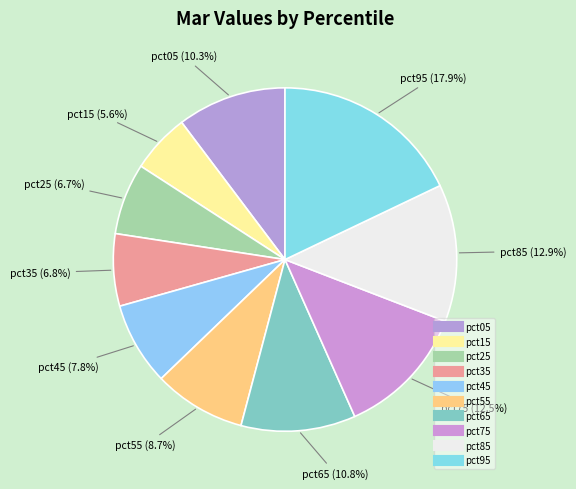

How many segments does this pie chart have?

10